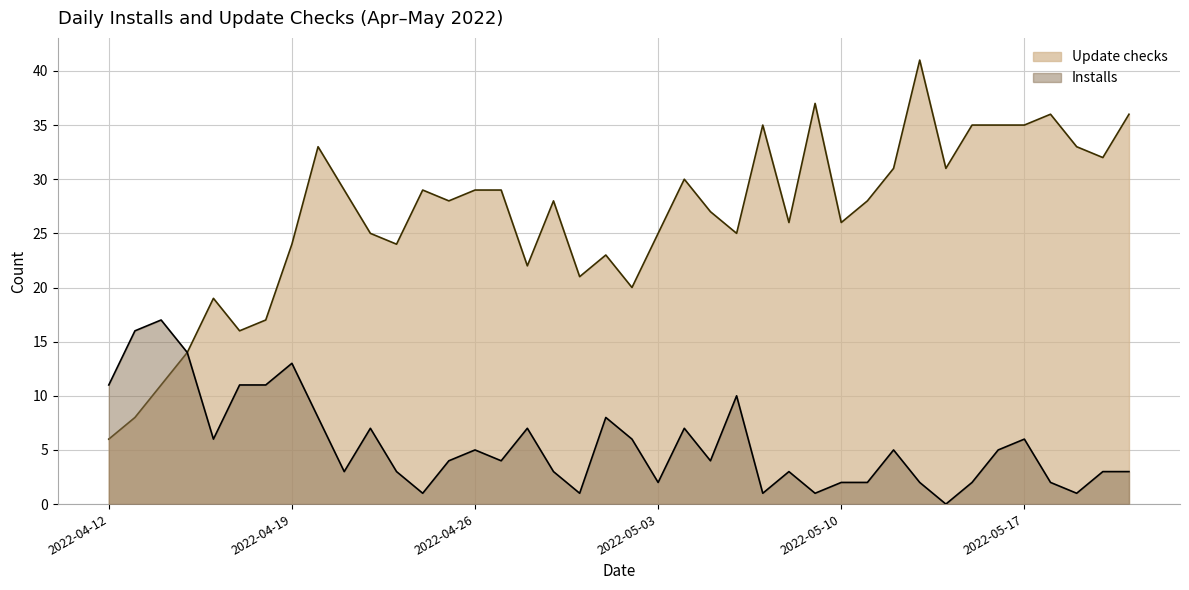

How many interior local peaks does the Installs series have?

11